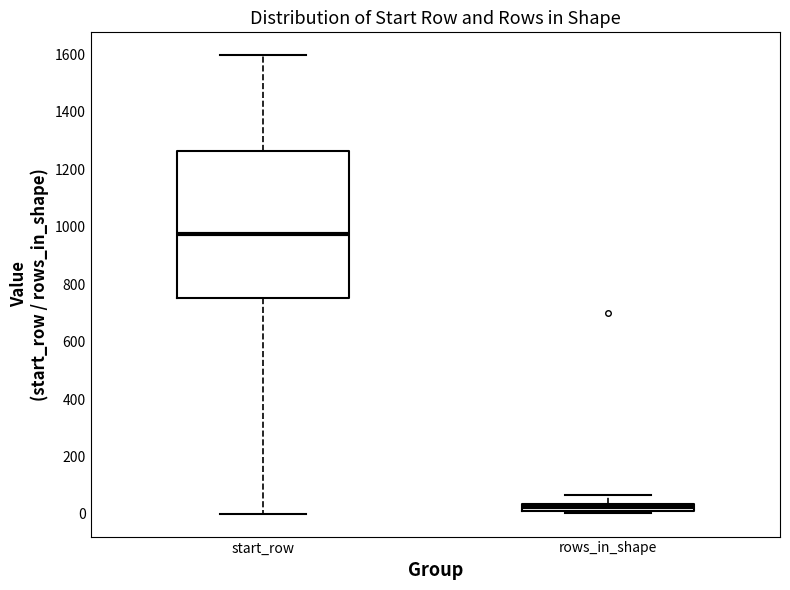

Which box's median line is the highest?

start_row